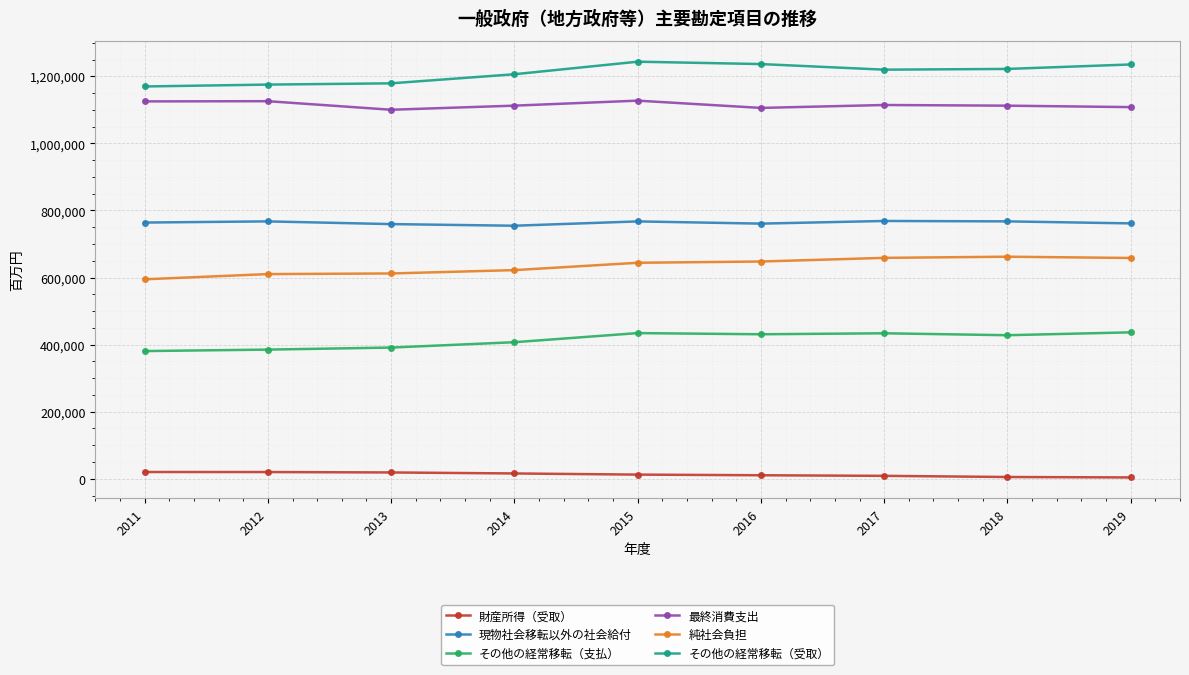

At which label is その他の経常移転（受取） closest to 1206732?

2014